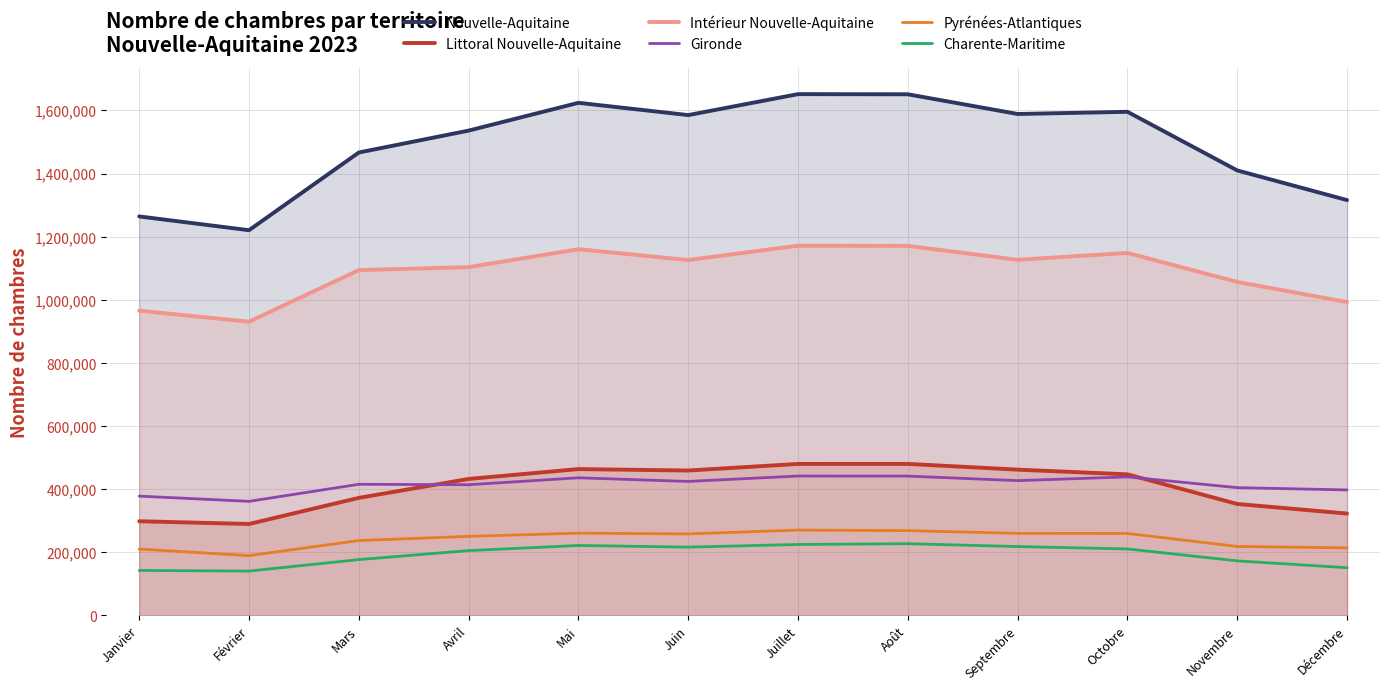

What is the label of the 5th point from the right?

Août